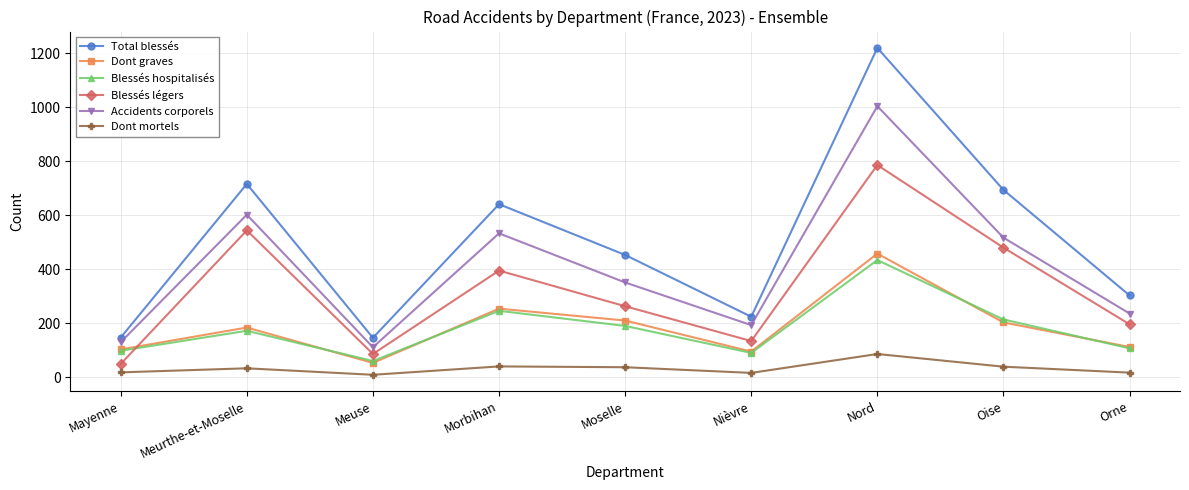

How many lines are shown in the chart?

6